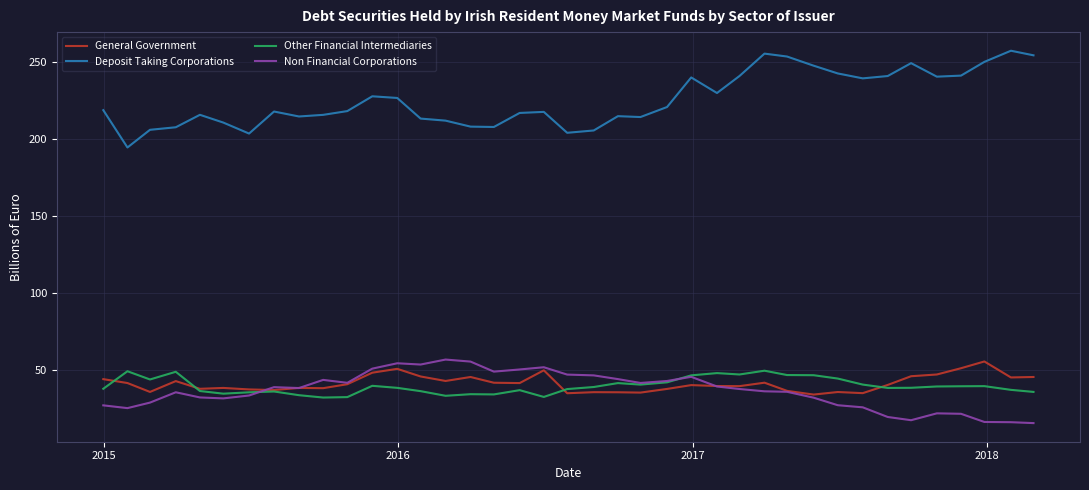

What is the average value of the General Government series?

41.3